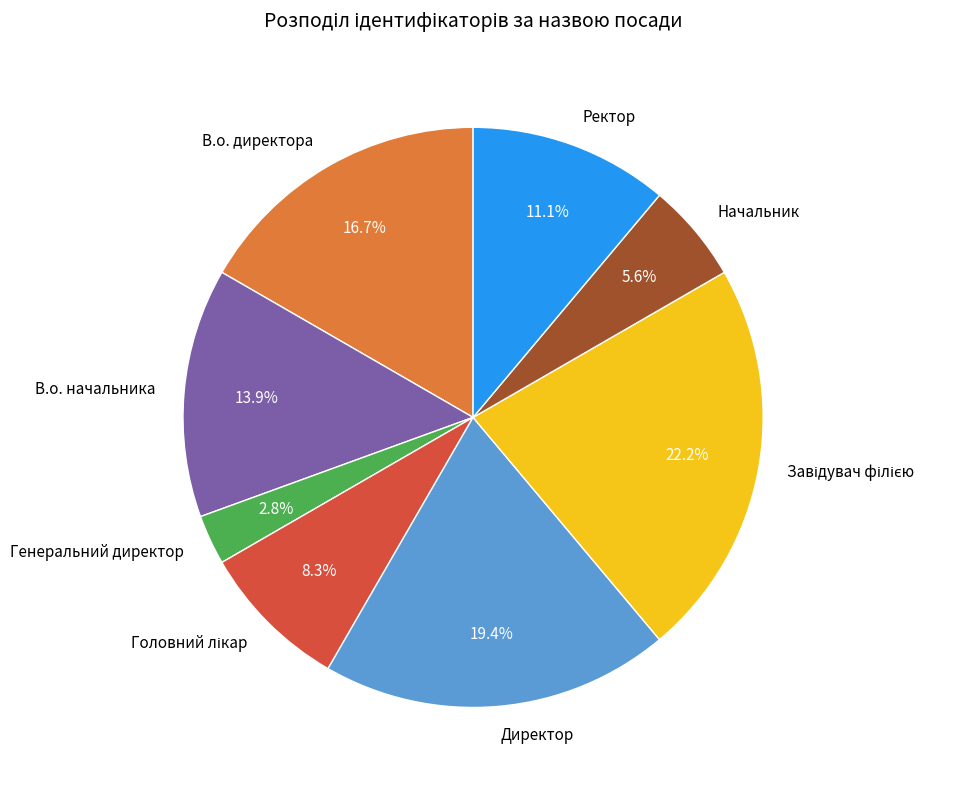

True or false: В.о. начальника accounts for 28% of the total.

False